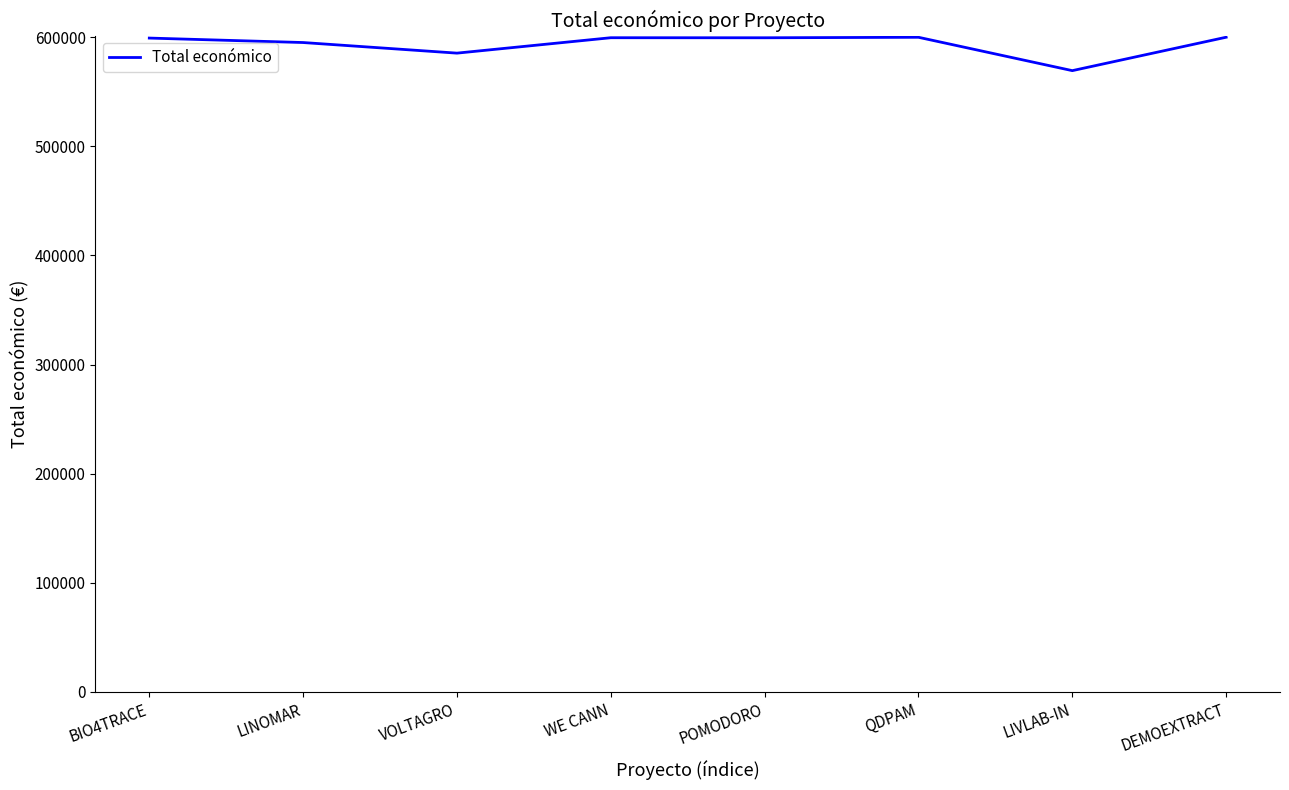

How many values are below 599540?

4